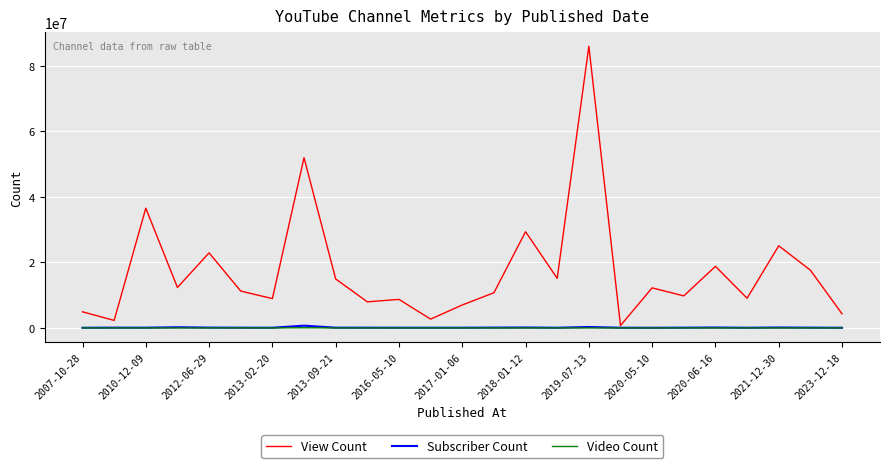

What is the greatest value displayed?

86019243